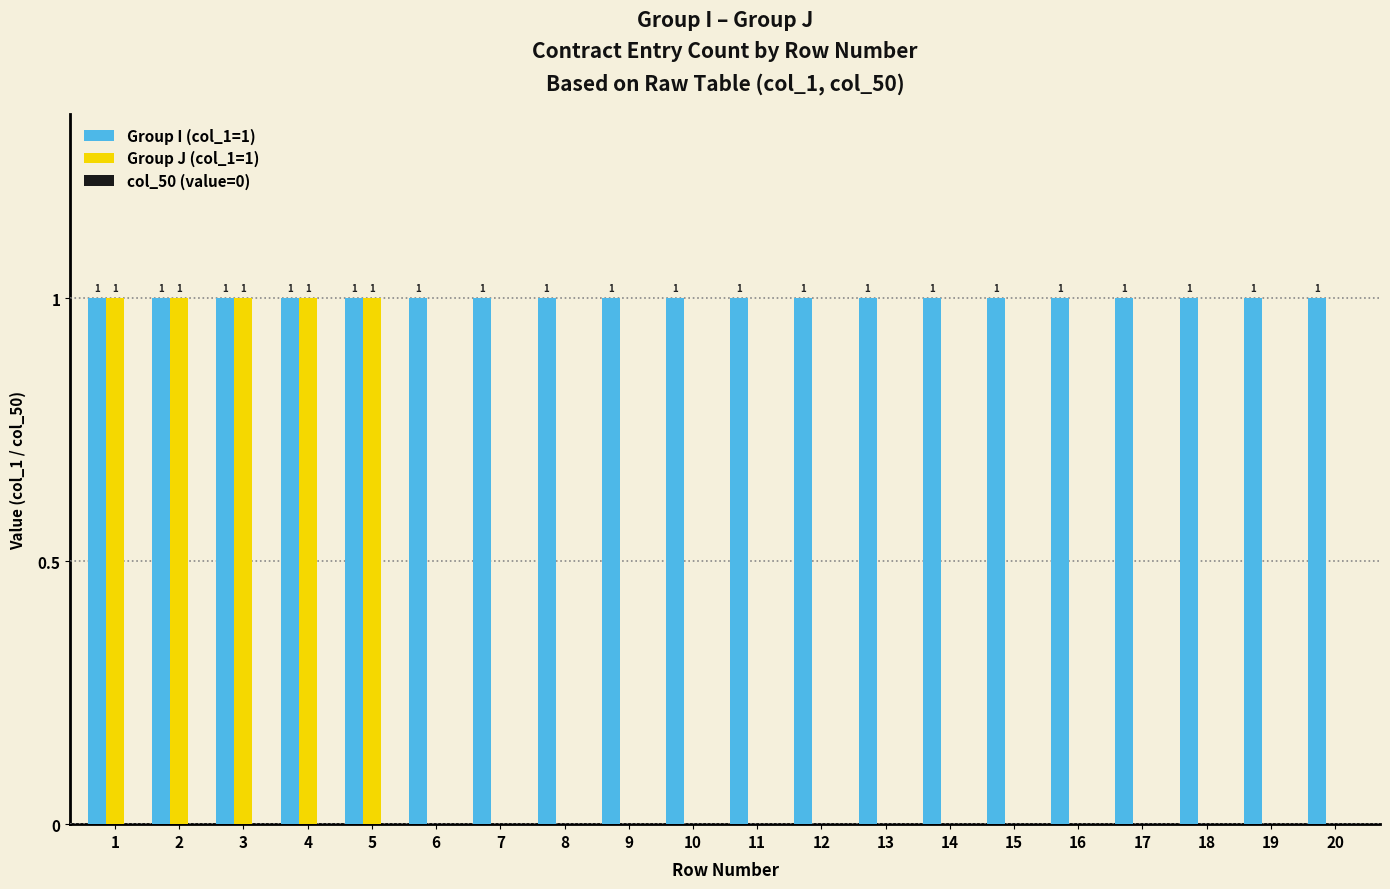

How many groups of bars are there?

20